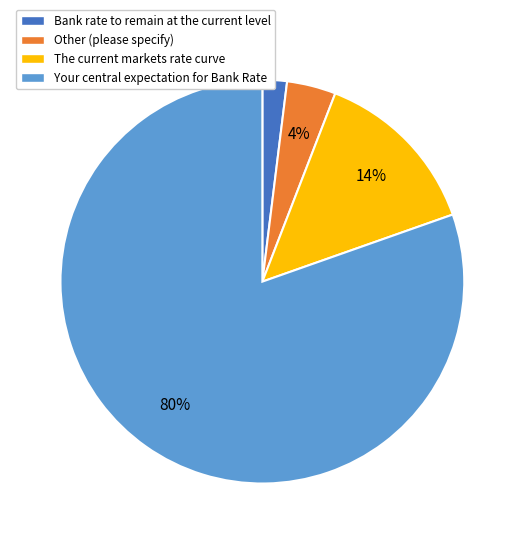

Does any single category account for the majority?

Yes